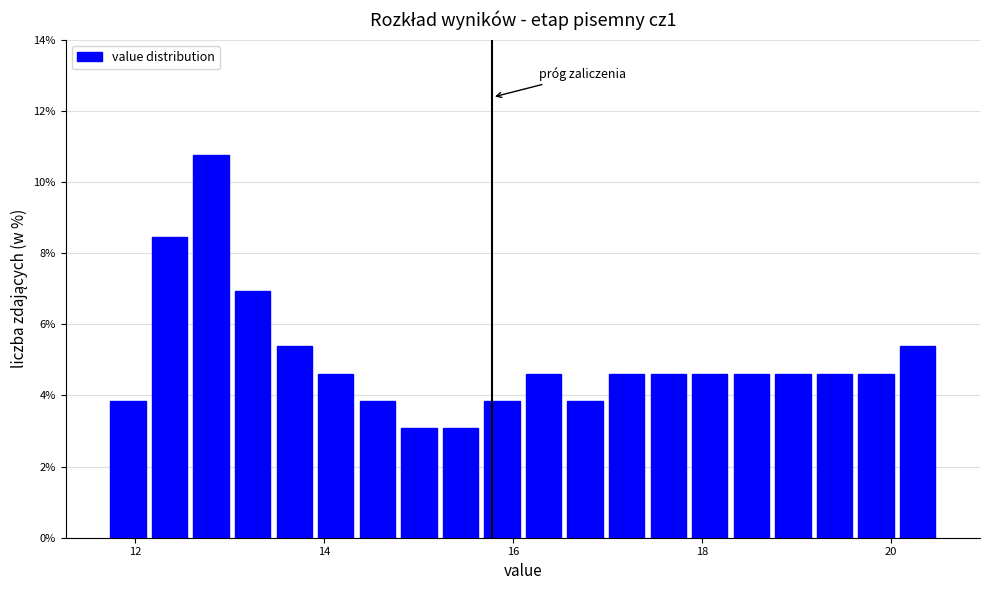

Read against the x-axis, roughly where is the centre of the tallest bar?

12.8